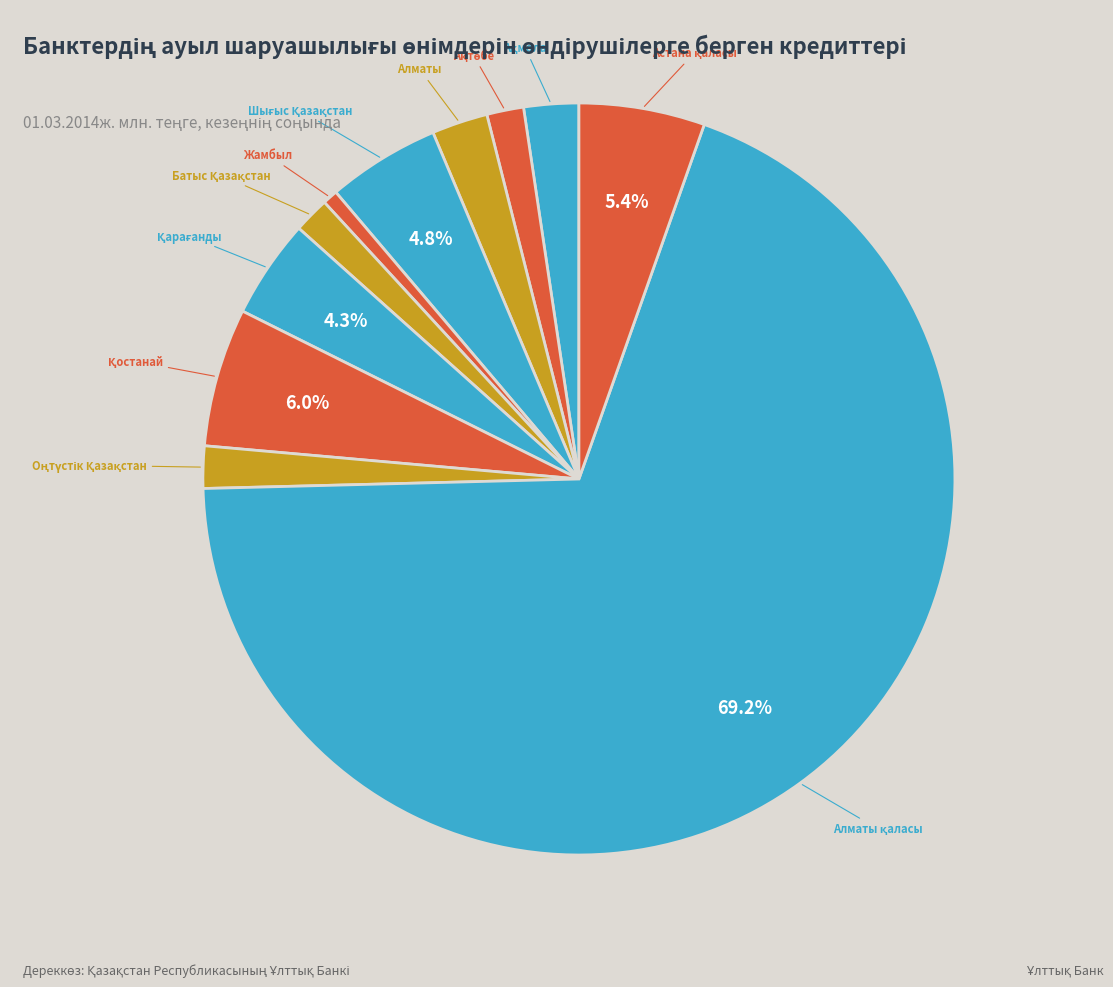

To the nearest percent, what is the average slice percentage?

9%